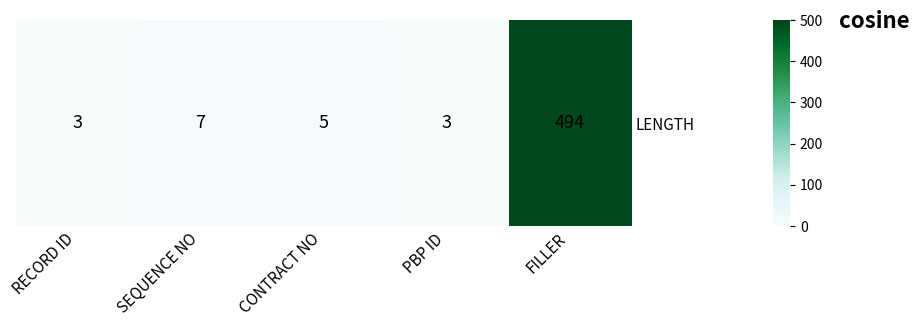

Read the value at CONTRACT NO, to the nearest 5.

5